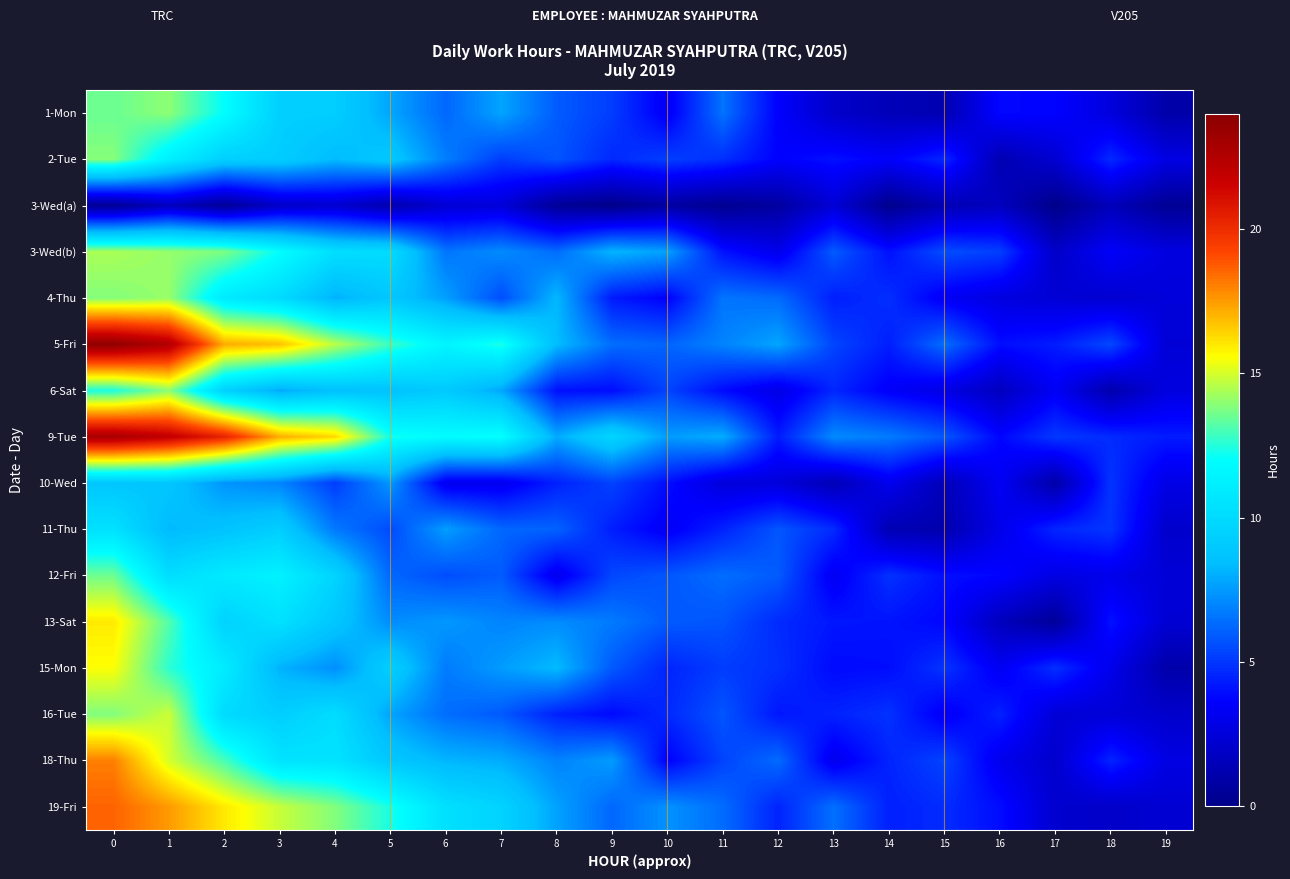

Rank the series at 16 from highest to lowest value.

3-Wed(b), 16-Tue, 5-Fri, 19-Fri, 1-Mon, 9-Tue, 12-Fri, 10-Wed, 15-Mon, 18-Thu, 11-Thu, 4-Thu, 6-Sat, 3-Wed(a), 13-Sat, 2-Tue